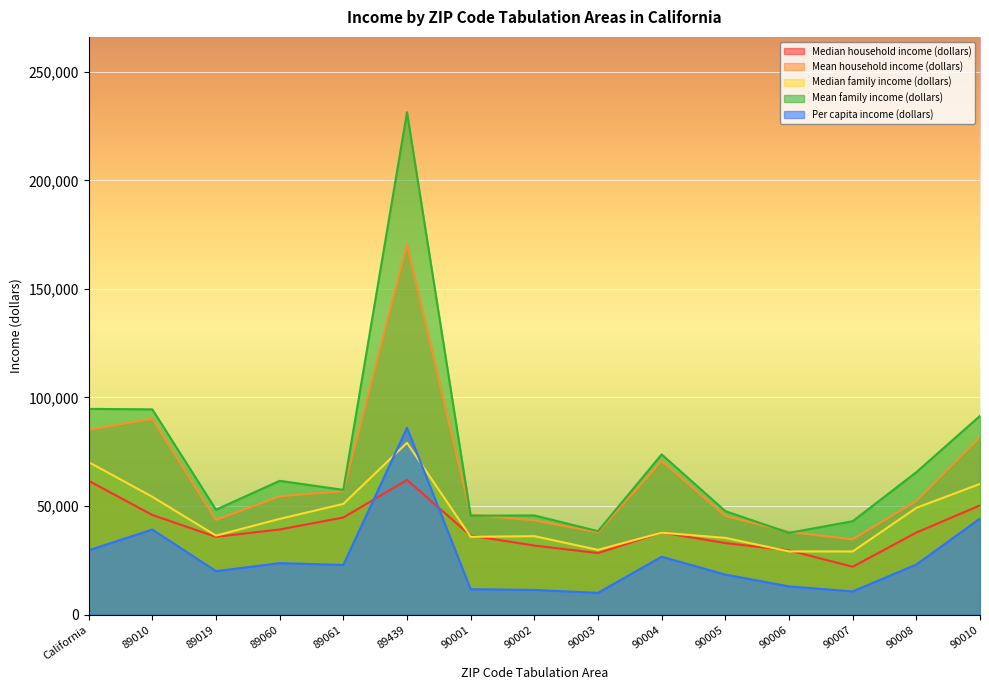

What is the minimum value shown in the chart?

10031